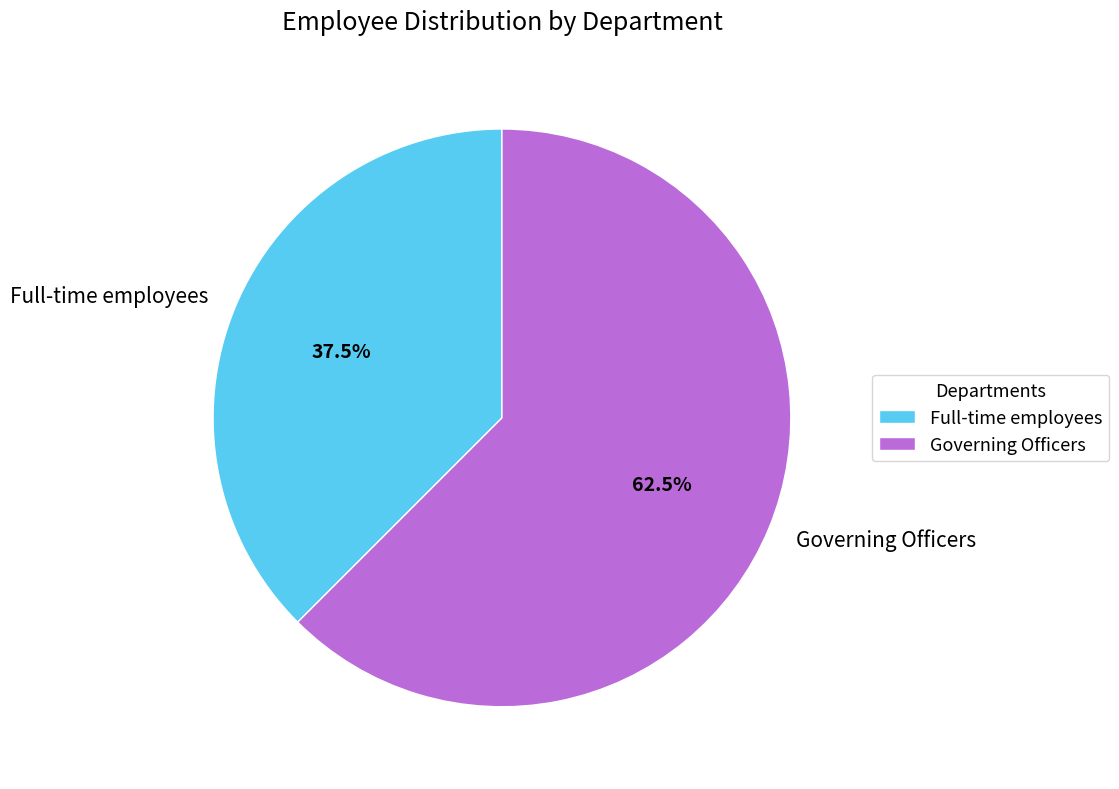

To the nearest percent, what is the difference between the largest and smallest slice percentages?

25%